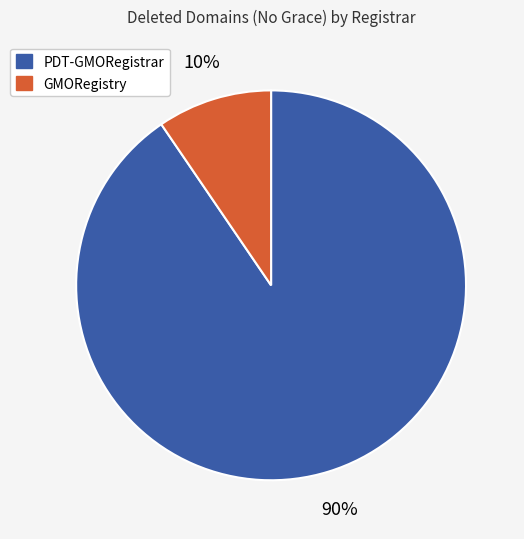

To the nearest percent, what is the average slice percentage?

50%